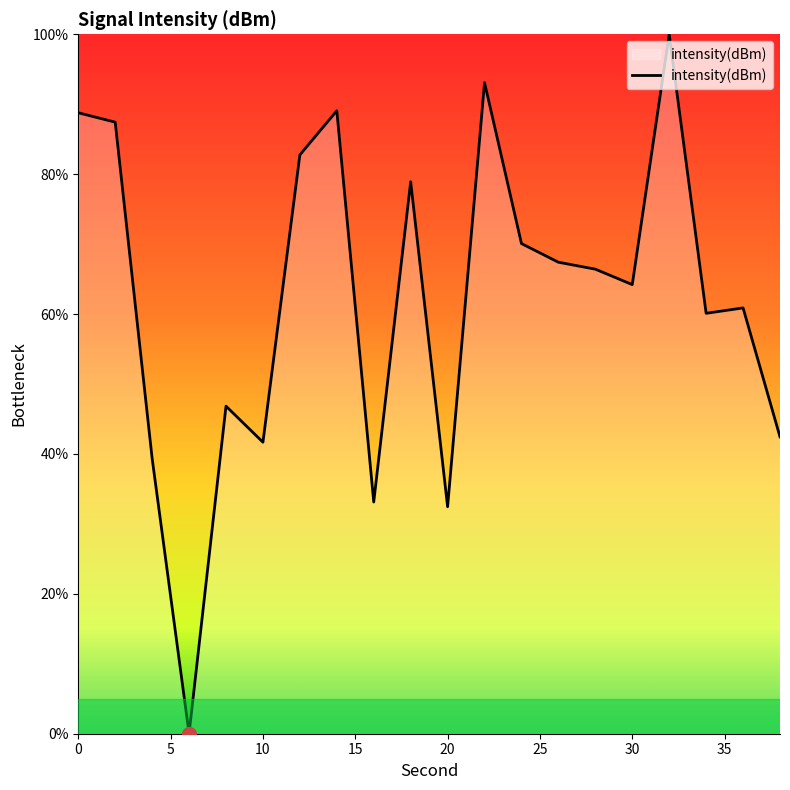

What is the difference between the maximum and minimum values?

100.0